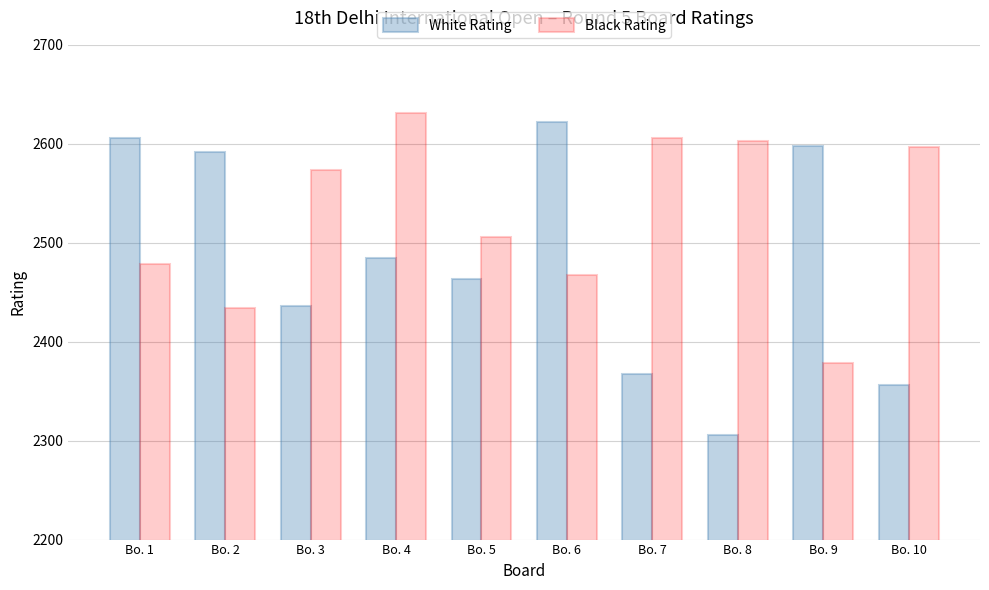

At Bo. 1, list the series in order from smallest to largest.

Black Rating, White Rating